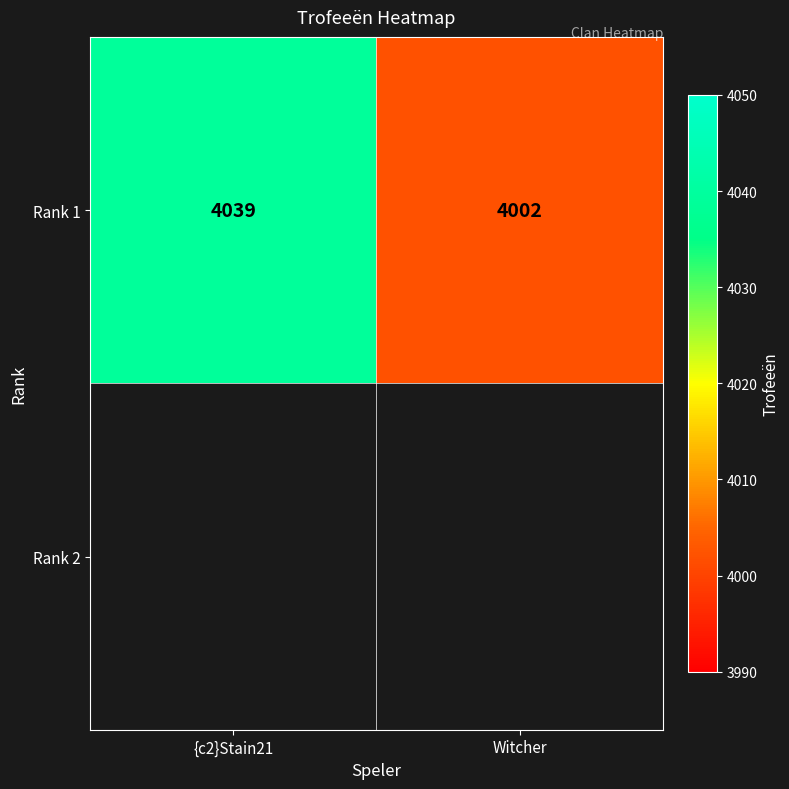

Between Witcher and {c2}Stain21, which is larger?

{c2}Stain21